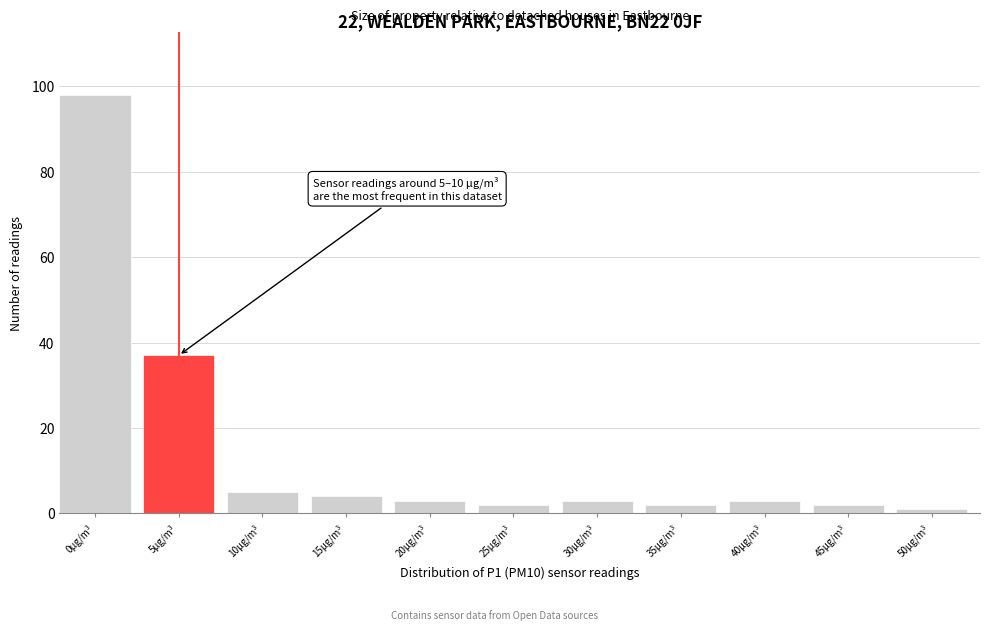

Reading left to right, extract all data points from this chart.

0µg/m³=98	5µg/m³=37	10µg/m³=5	15µg/m³=4	20µg/m³=3	25µg/m³=2	30µg/m³=3	35µg/m³=2	40µg/m³=3	45µg/m³=2	50µg/m³=1